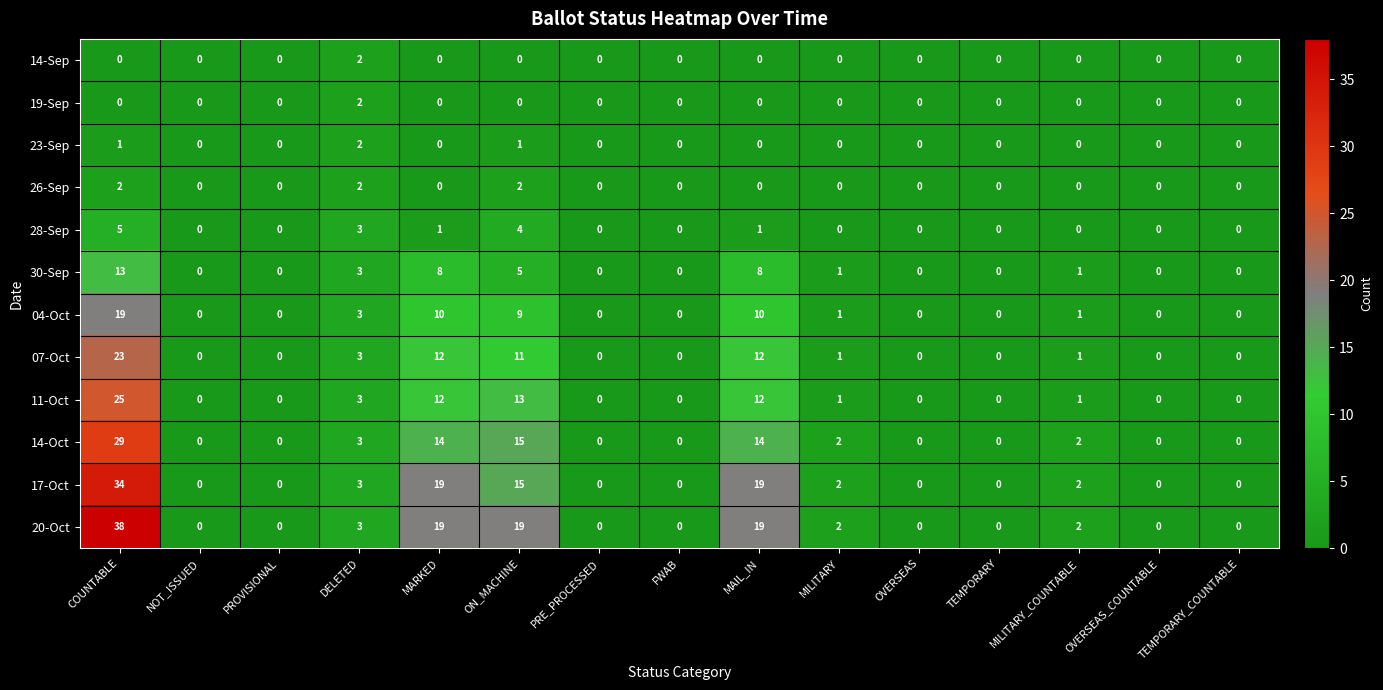

Count the number of categories in the chart.

15